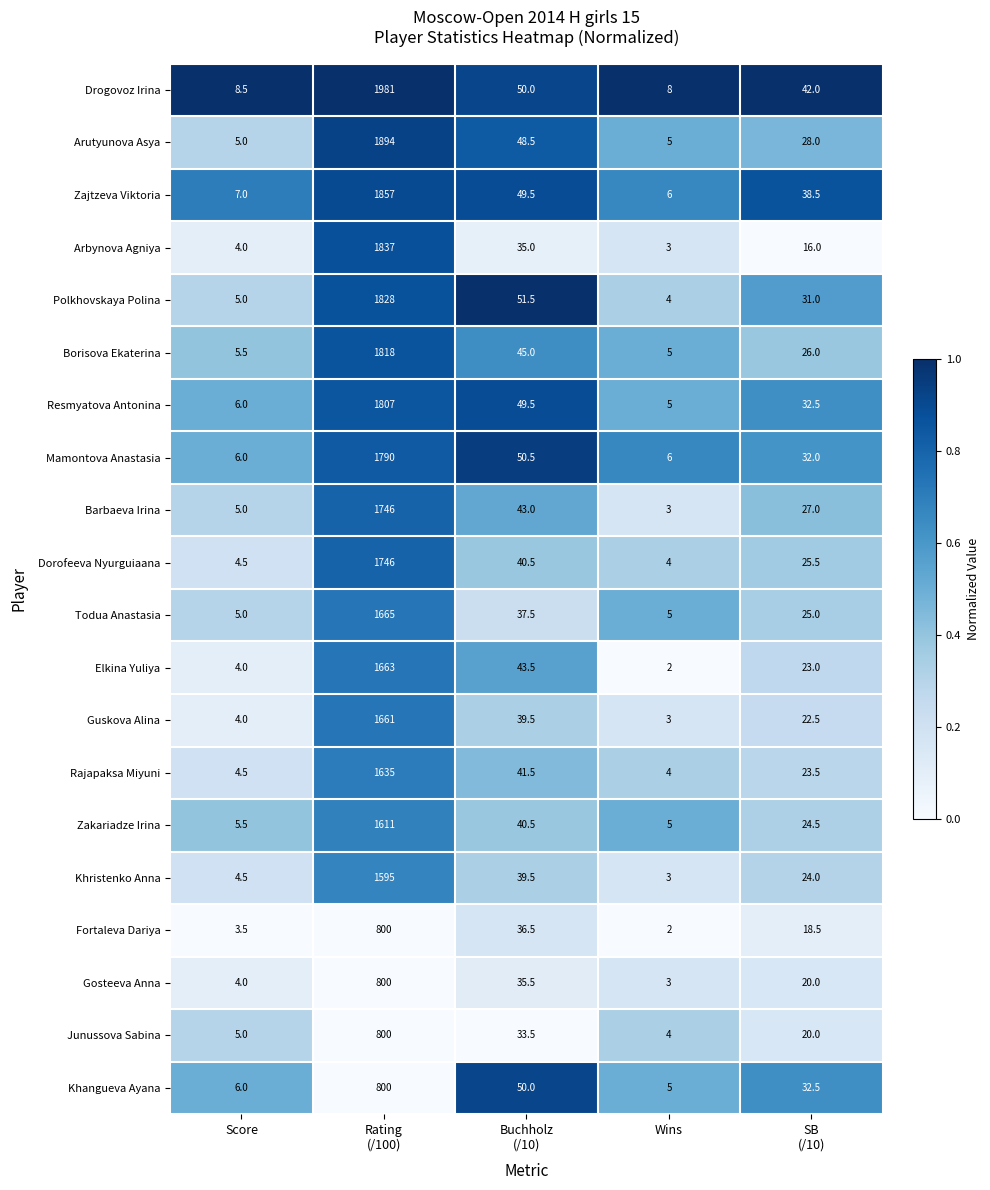

What is the sum of all Guskova Alina values?

1730.0